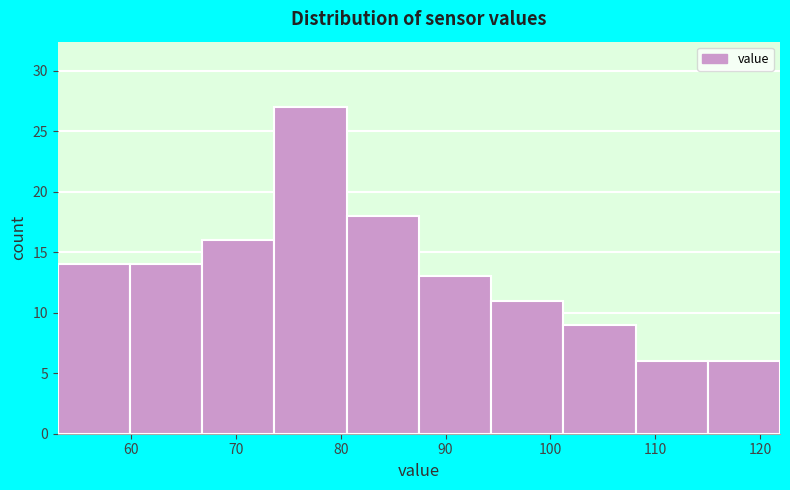

Reading left to right, transcribe this chart: for each bar, give the range it covers on the x-axis and its height. Neither the bar edges nor the heights are printed on the chart, so give them approximately, as read against the axes.

53 to 60: 14
60 to 67: 14
67 to 74: 16
74 to 81: 27
81 to 87: 18
87 to 94: 13
94 to 101: 11
101 to 108: 9
108 to 115: 6
115 to 122: 6